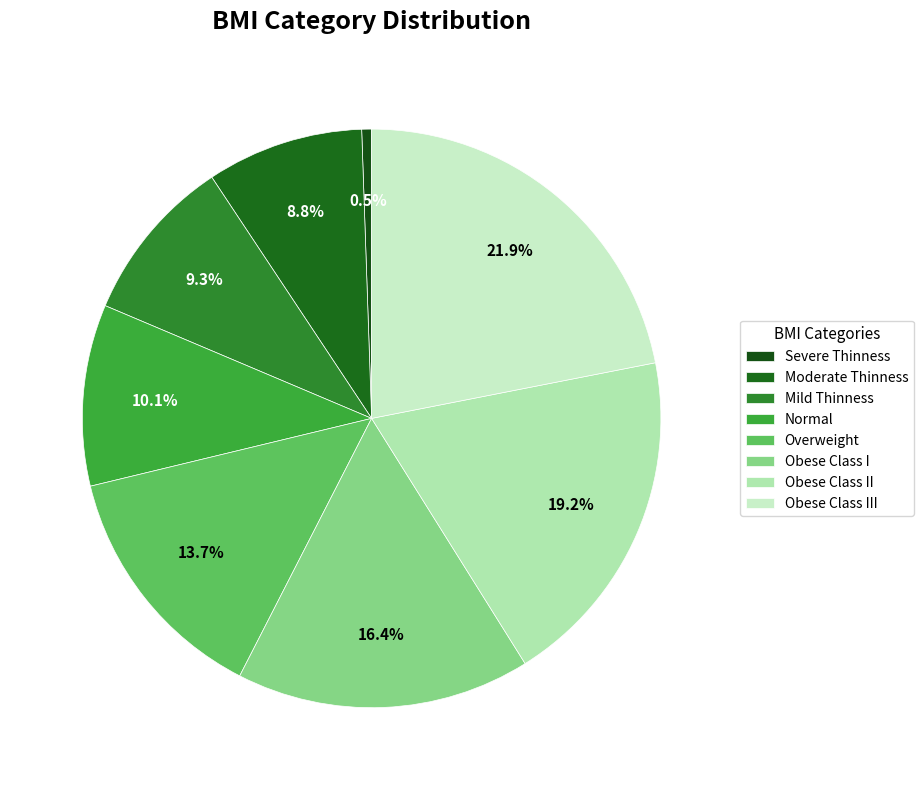

To the nearest percent, what portion does Overweight represent?

14%